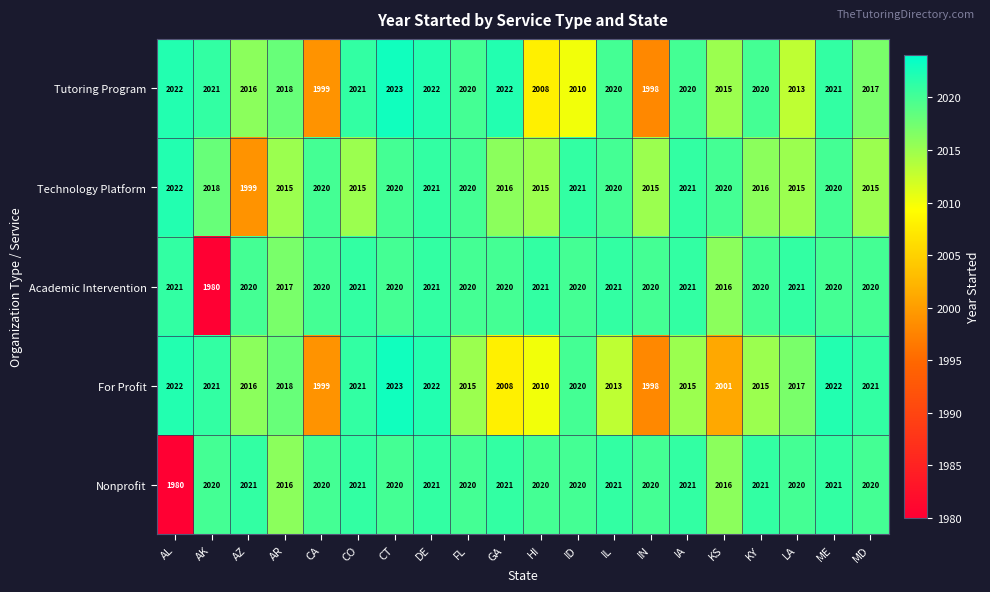

What is the spread (max minus min) of values at HI?

13